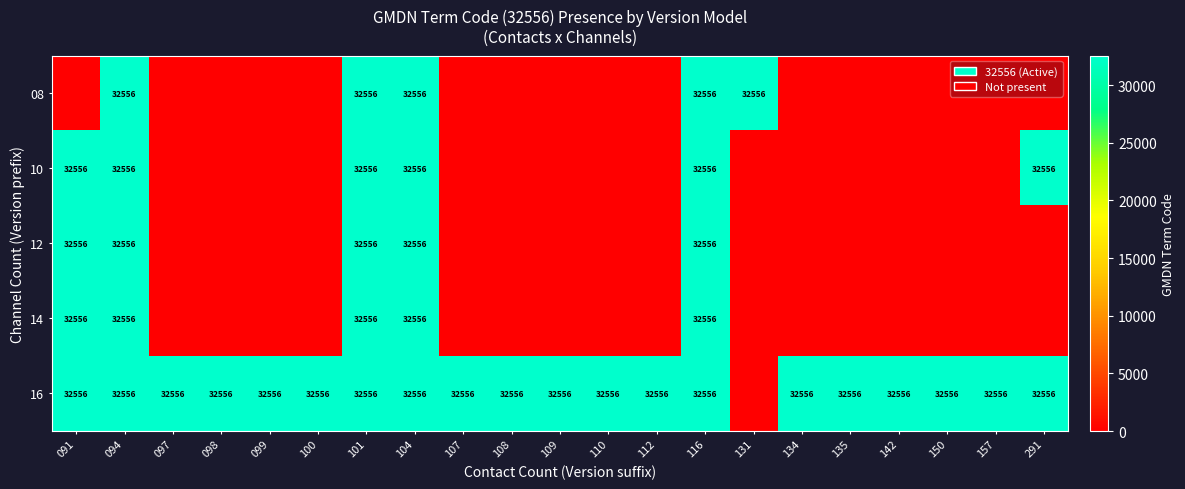

Which series has the largest total across all categories?

16